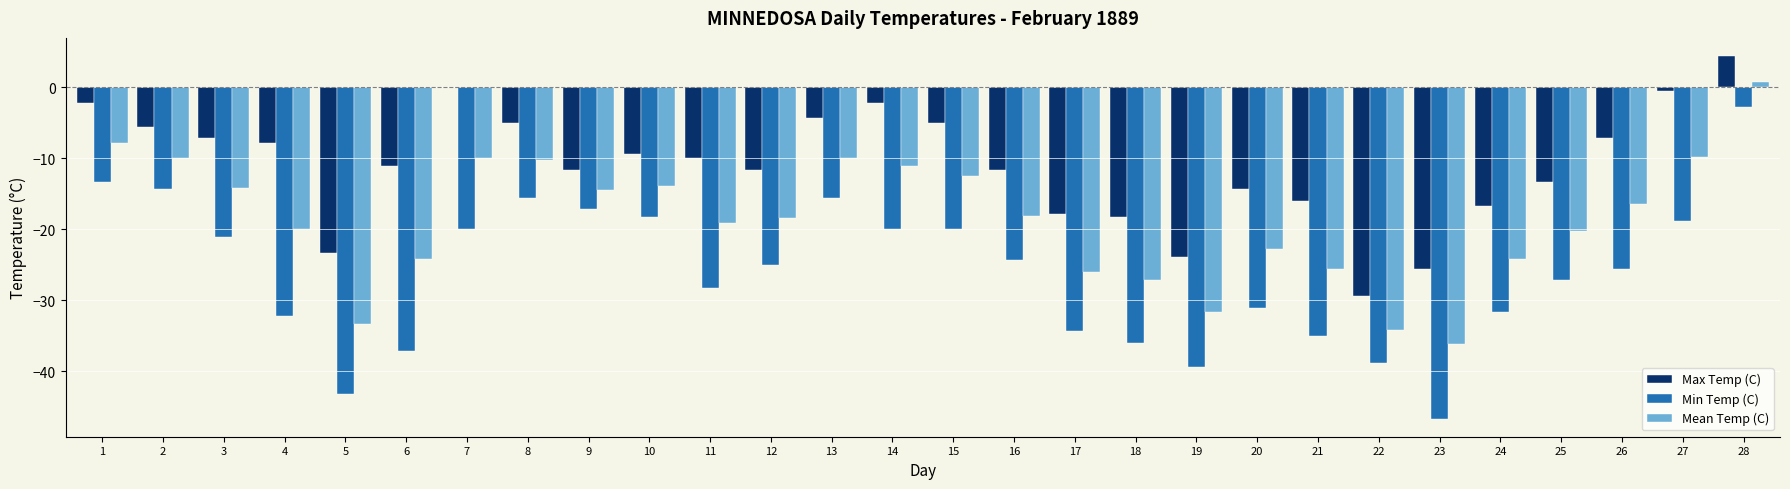

Which category has the highest value across all series?

28